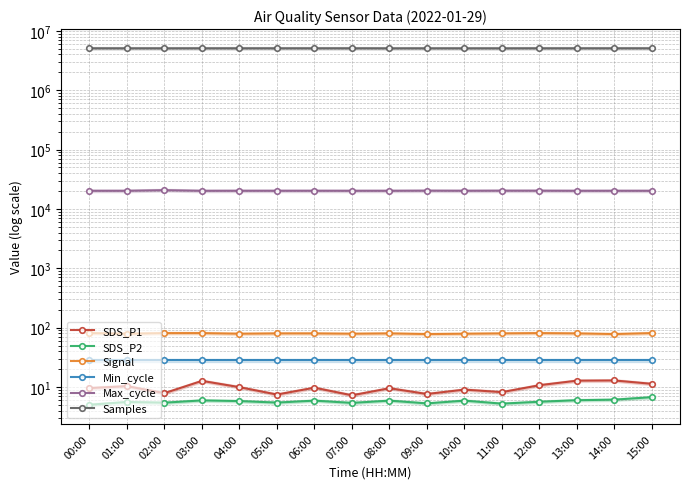

Reading left to right, what are all the values shown in this chart?

SDS_P1: 9.6	10.3	7.9	12.7	9.9	7.5	9.8	7.2	9.6	7.6	9.1	8.2	10.7	12.8	12.9	11.3
SDS_P2: 5.0	5.6	5.5	6.0	5.8	5.5	5.9	5.4	5.9	5.3	5.9	5.2	5.7	6.0	6.1	6.8
Signal: 81.0	79.0	81.0	81.0	79.0	80.0	80.0	79.0	80.0	78.0	79.0	80.0	81.0	80.0	78.0	81.0
Min_cycle: 28.0	28.0	28.0	28.0	28.0	28.0	28.0	28.0	28.0	28.0	28.0	28.0	28.0	28.0	28.0	28.0
Max_cycle: 20204.0	20202.0	20688.0	20186.0	20217.0	20214.0	20221.0	20204.0	20206.0	20290.0	20220.0	20281.0	20271.0	20197.0	20210.0	20194.0
Samples: 5073830.0	5070715.0	5068586.0	5070745.0	5071494.0	5071016.0	5072995.0	5073350.0	5065965.0	5067323.0	5066348.0	5066781.0	5072545.0	5072704.0	5071299.0	5070384.0